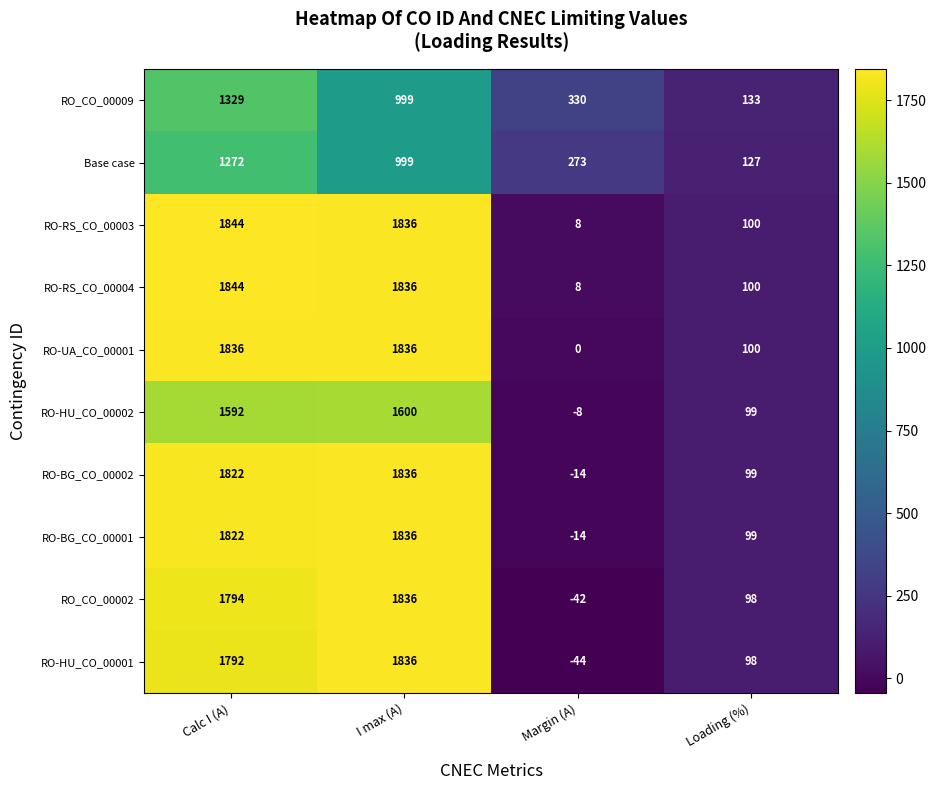

What is the minimum value shown in the chart?

-44